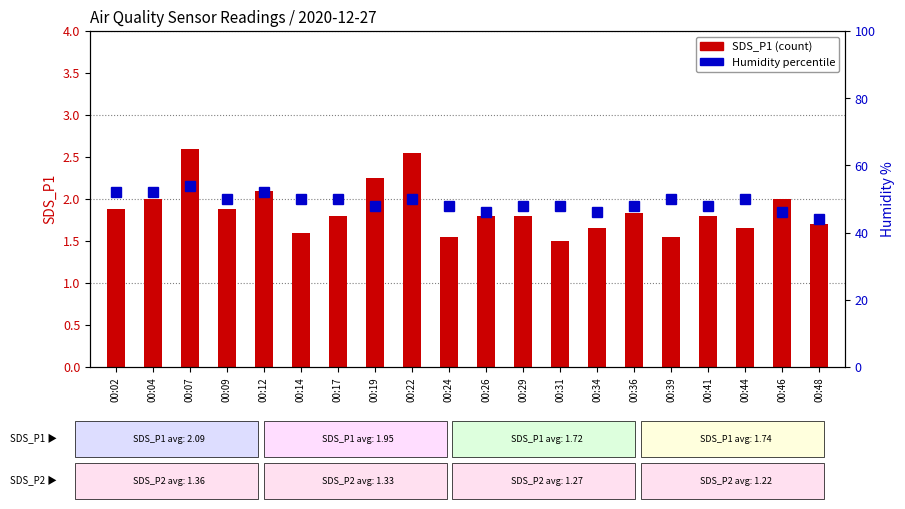

What is the minimum value shown in the chart?

1.5